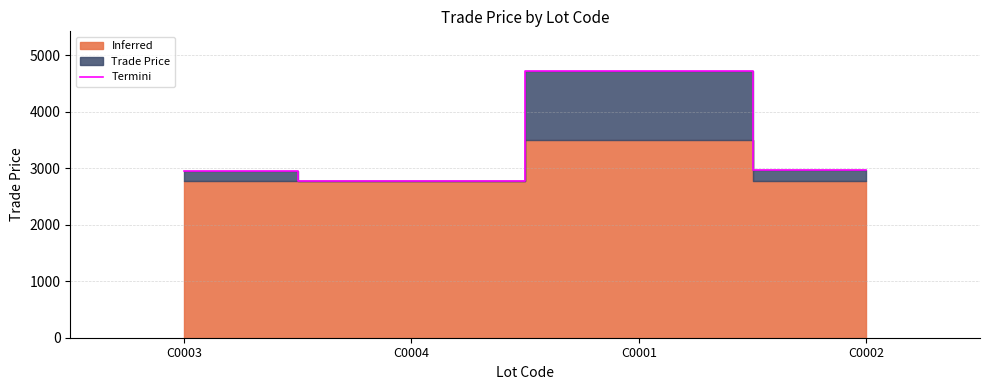

What is the smallest value displayed?

2770.0